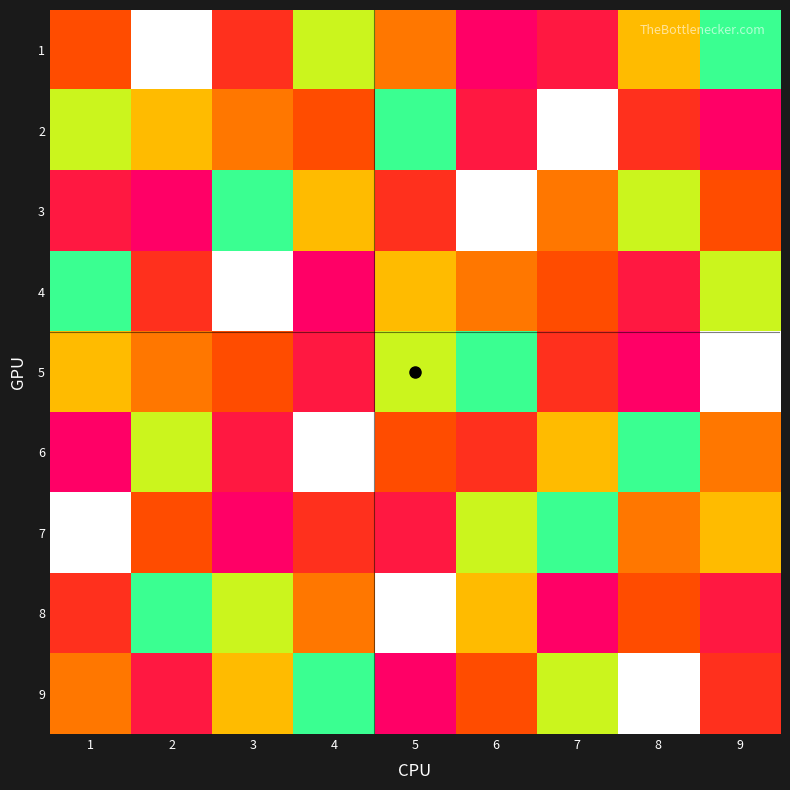

Which series has the largest total across all categories?

1